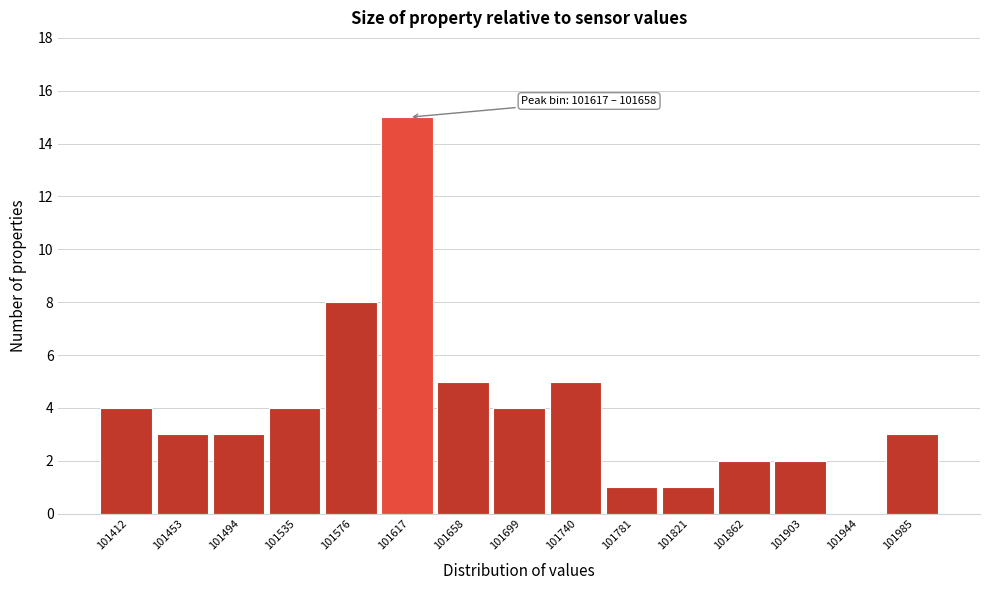

Reading left to right, list all the values displayed in this chart.

101412=4	101453=3	101494=3	101535=4	101576=8	101617=15	101658=5	101699=4	101740=5	101781=1	101821=1	101862=2	101903=2	101944=0	101985=3